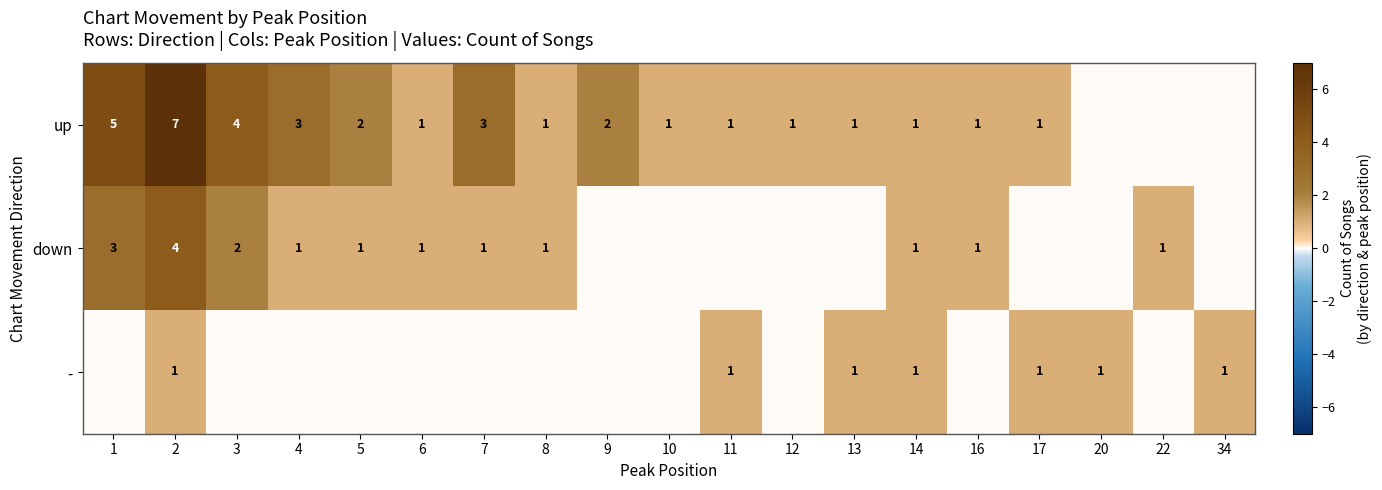

True or false: down has a value of 6 at 2.

False